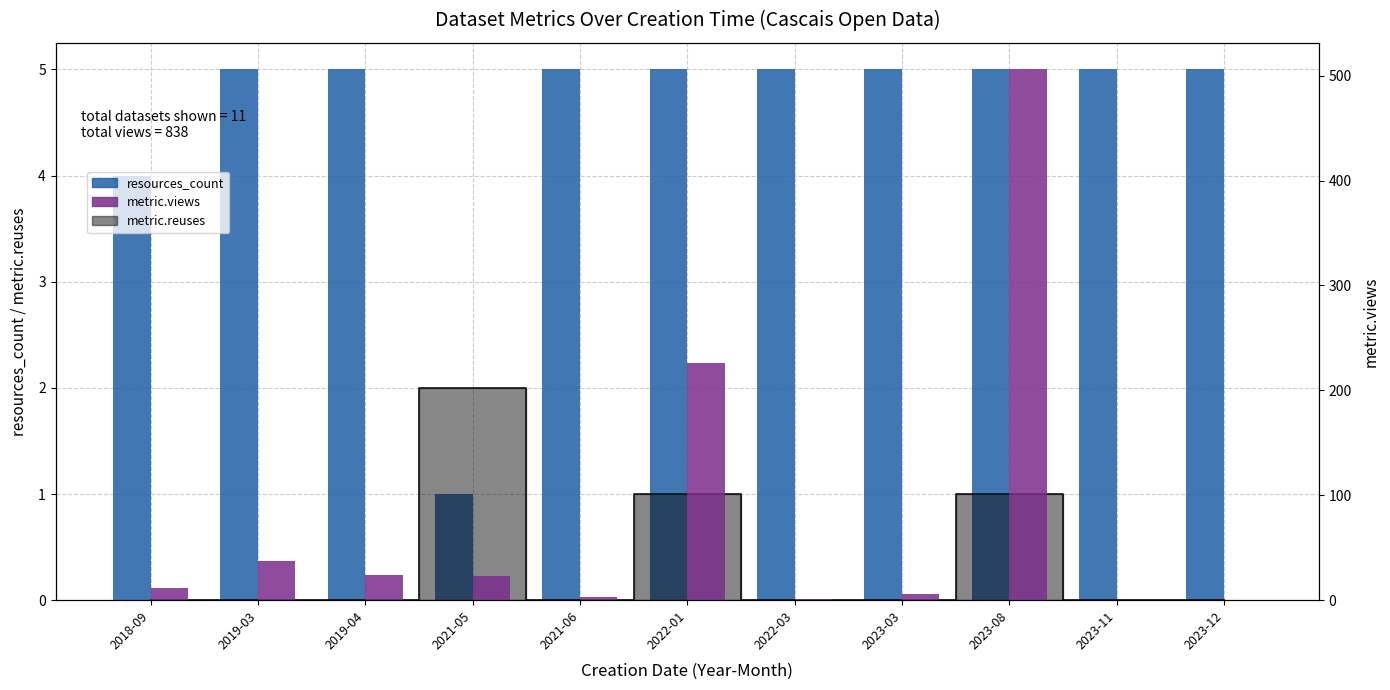

What is the total value across all series at 2022-03?

6